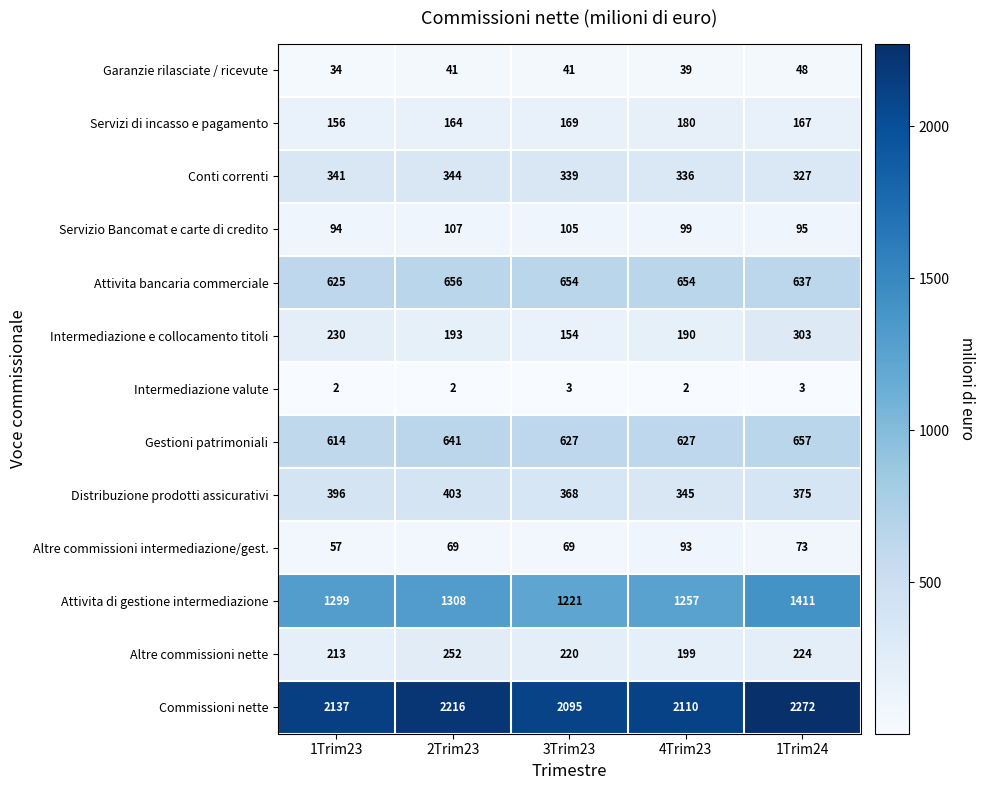

The value of Distribuzione prodotti assicurativi at 4Trim23 is 84. True or false?

False